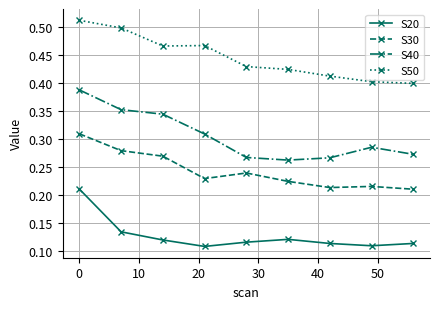

How many lines are shown in the chart?

4